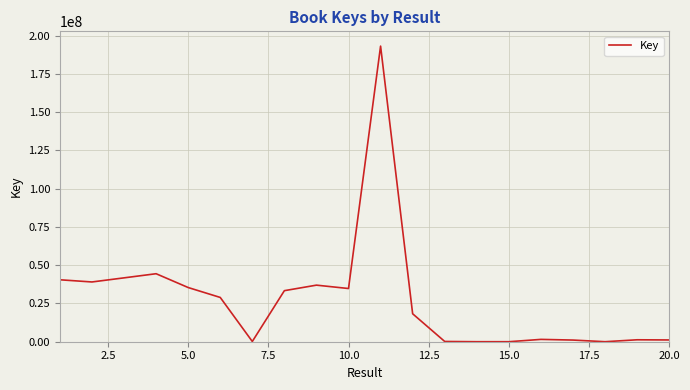

What is the smallest value displayed?

7448